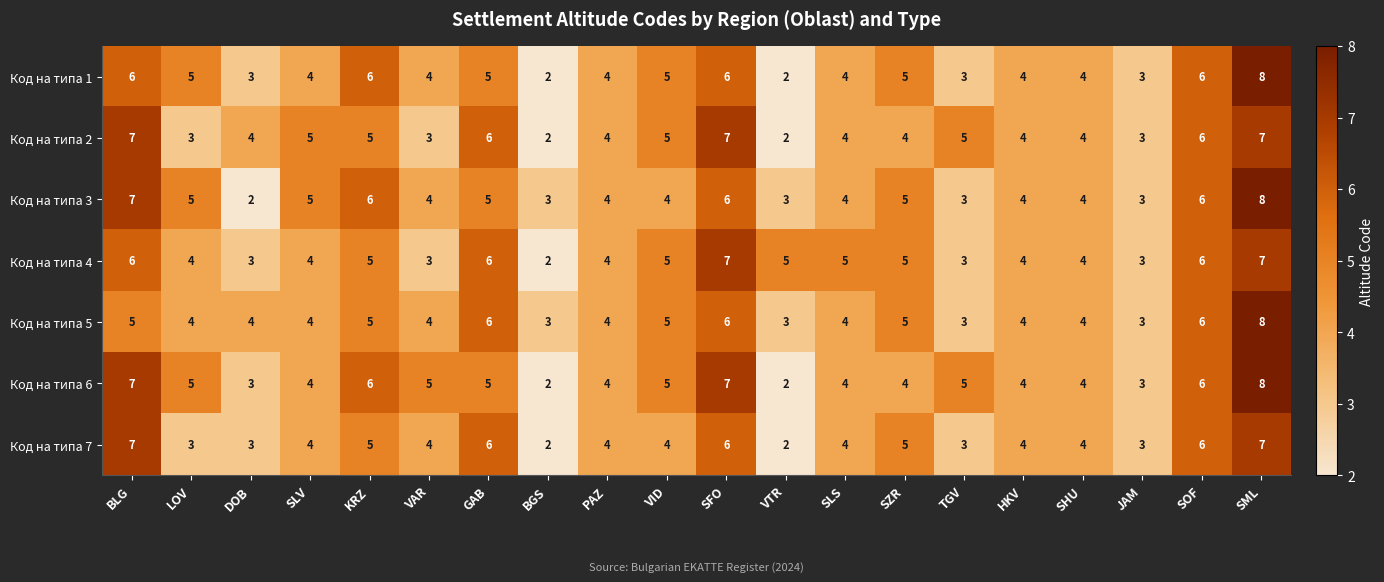

What is the average value of the Код на типа 7 series?

4